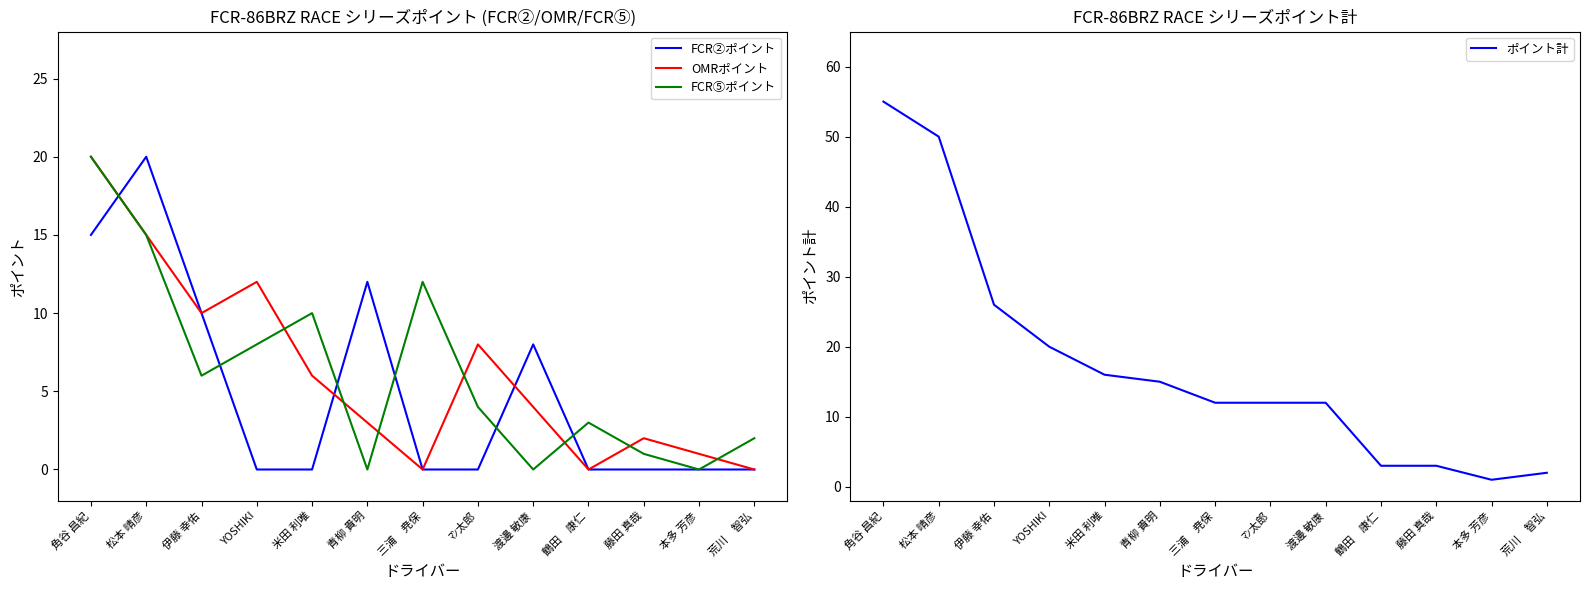

Is this an area chart (filled region under the line)?

No